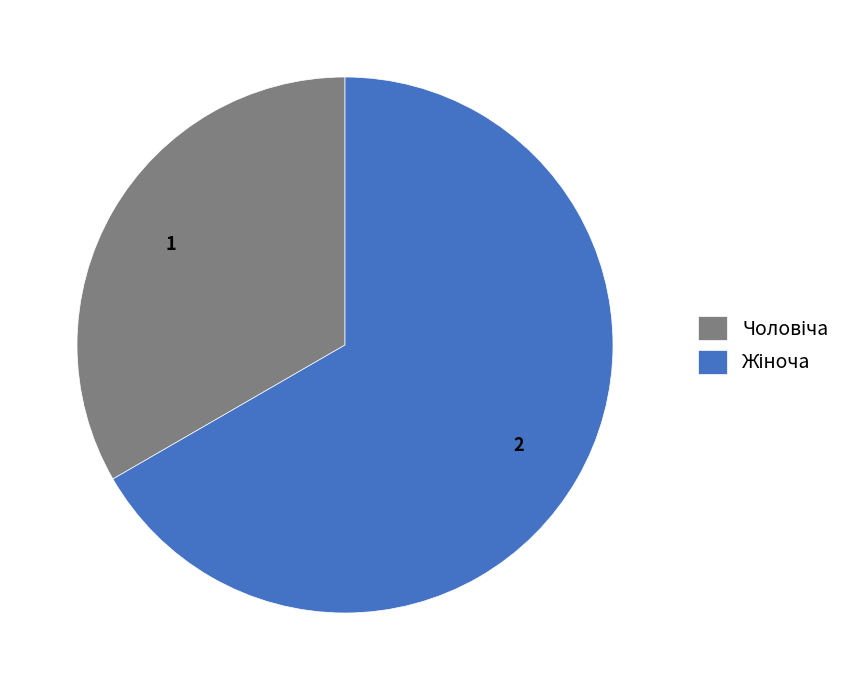

Does any single category account for the majority?

Yes